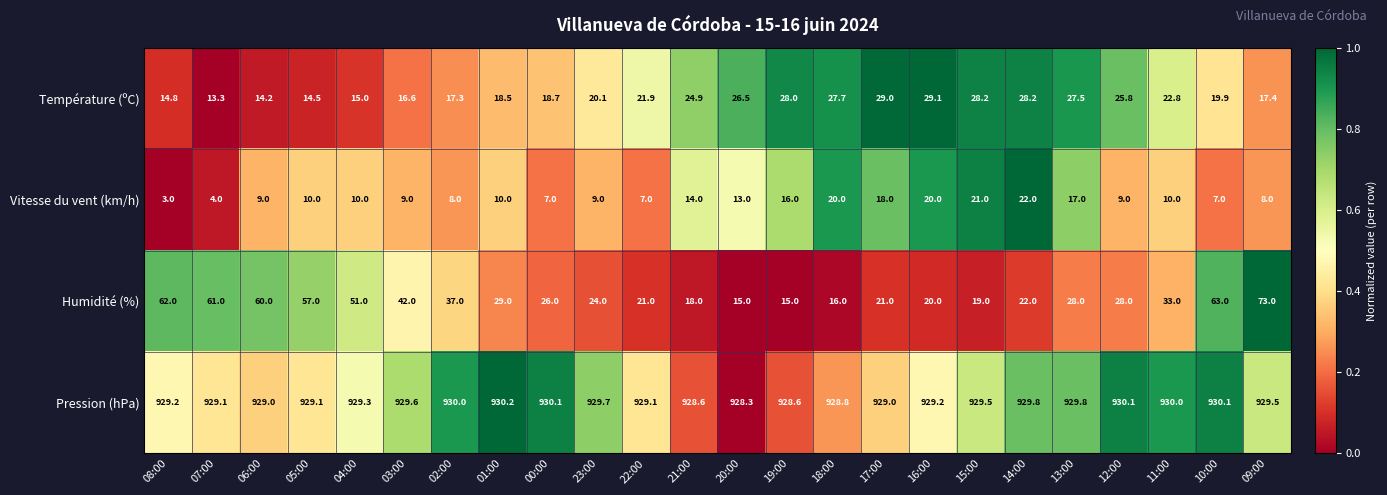

The value of Humidité (%) at 05:00 is 90.9. True or false?

False